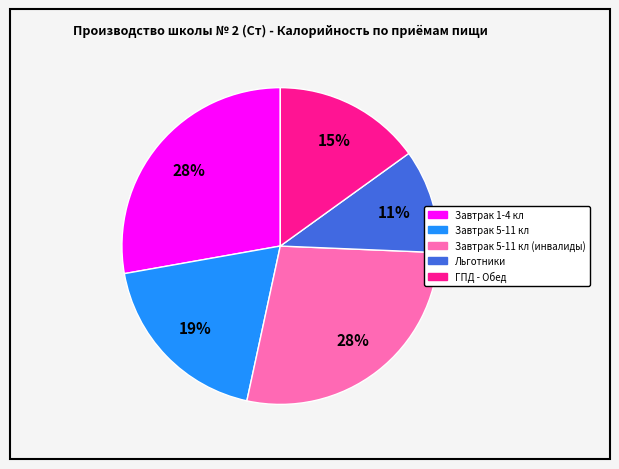

Is there a majority slice in this chart?

No